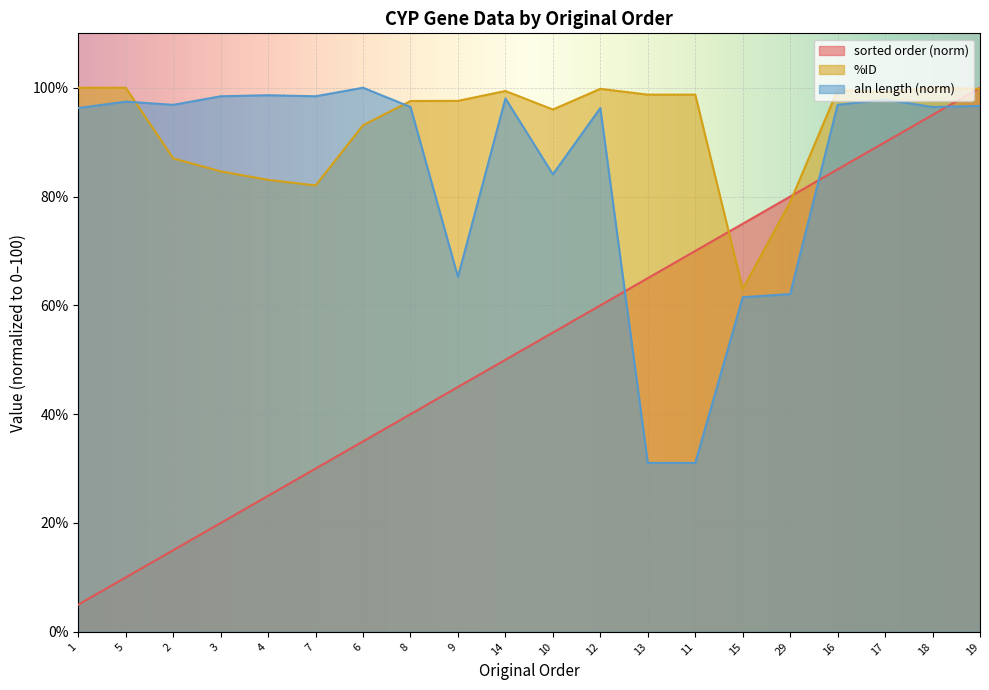

What is the difference between the aln length values at 7 and 1?

2.2